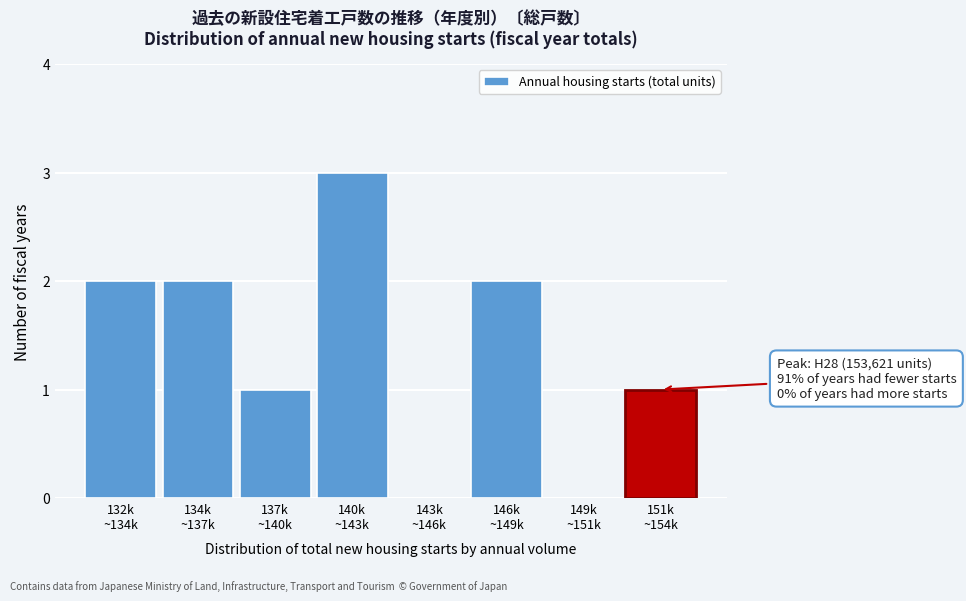

What is the sum of all values?

11